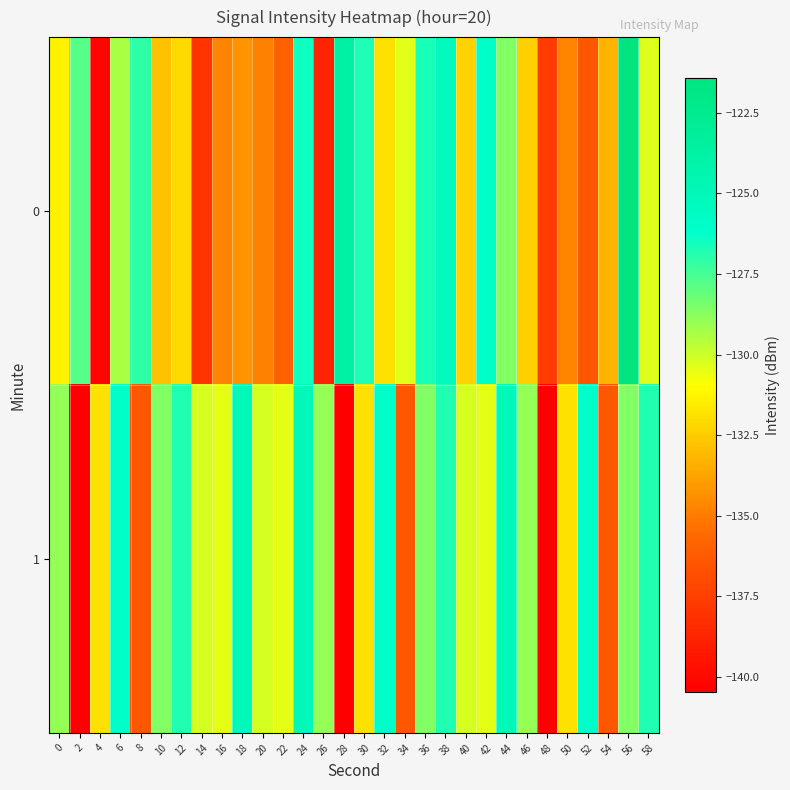

Reading right to left, list all the values displayed in this chart.

0: 58=-130.3	56=-121.4	54=-133.2	52=-136.4	50=-134.7	48=-137.7	46=-132.4	44=-128.6	42=-126.1	40=-132.3	38=-125.4	36=-126.7	34=-130.4	32=-131.9	30=-126.7	28=-123.7	26=-138.7	24=-126.5	22=-135.9	20=-134.8	18=-134.3	16=-134.7	14=-138.0	12=-132.1	10=-132.8	8=-127.0	6=-129.4	4=-140.2	2=-127.8	0=-131.3
1: 58=-126.8	56=-128.6	54=-136.4	52=-126.1	50=-131.9	48=-140.5	46=-129.0	44=-125.0	42=-130.5	40=-130.1	38=-126.8	36=-128.6	34=-136.4	32=-126.1	30=-131.9	28=-140.5	26=-129.0	24=-125.0	22=-130.5	20=-130.1	18=-125.0	16=-130.5	14=-130.1	12=-126.8	10=-128.6	8=-136.4	6=-126.1	4=-131.9	2=-140.5	0=-129.0